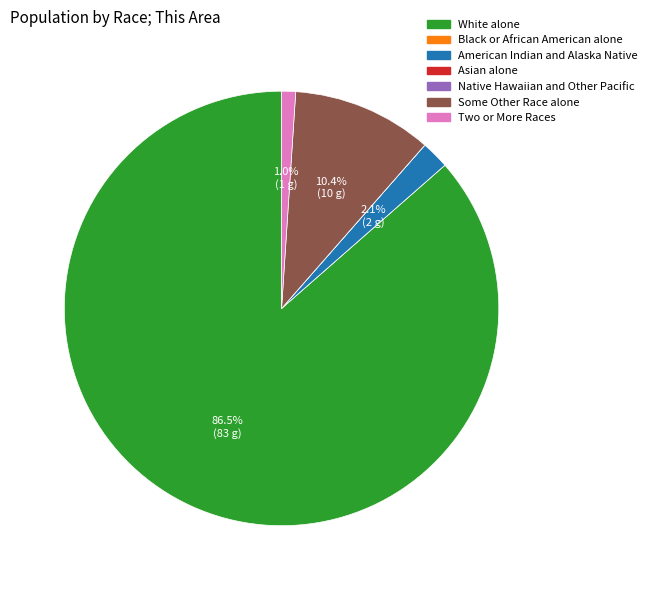

Does White alone account for over 50% of the chart?

Yes